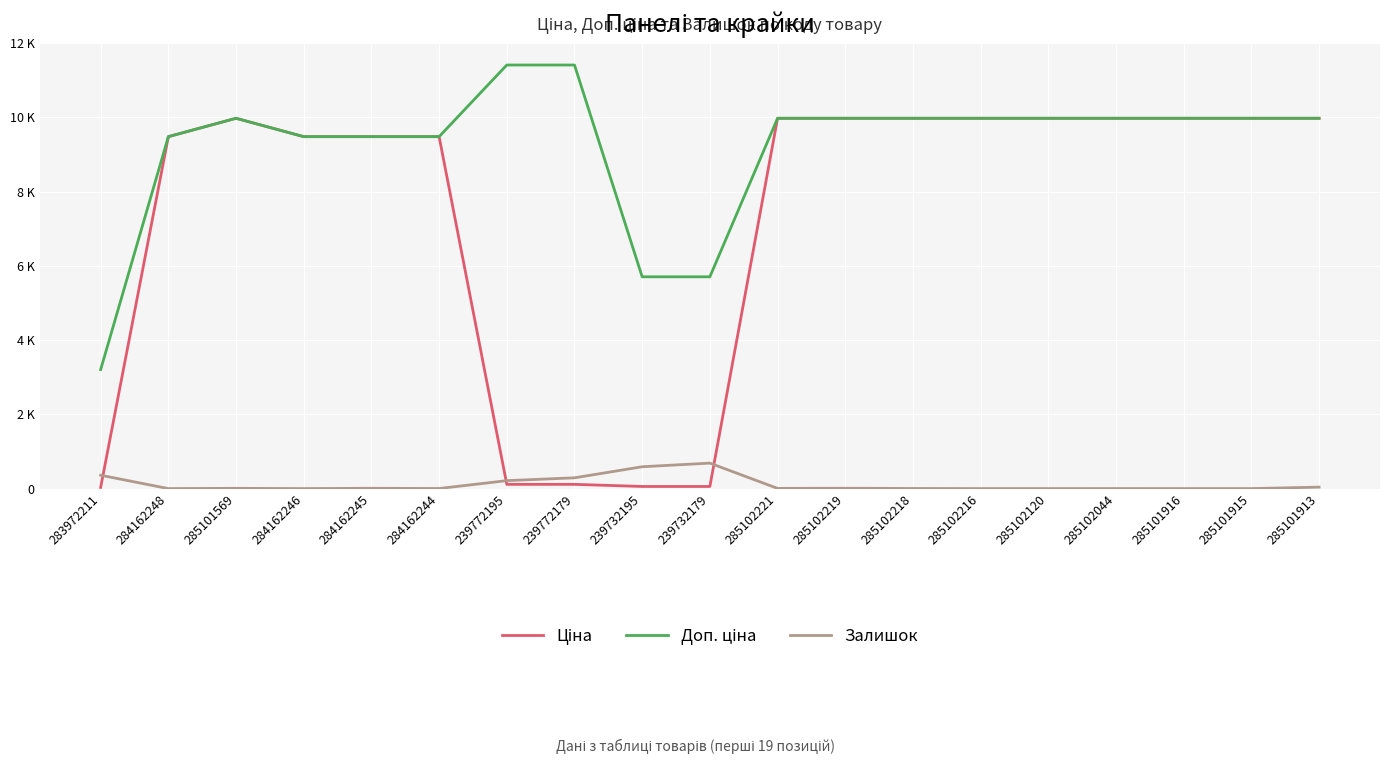

True or false: Доп. ціна and Ціна intersect in this chart.

False